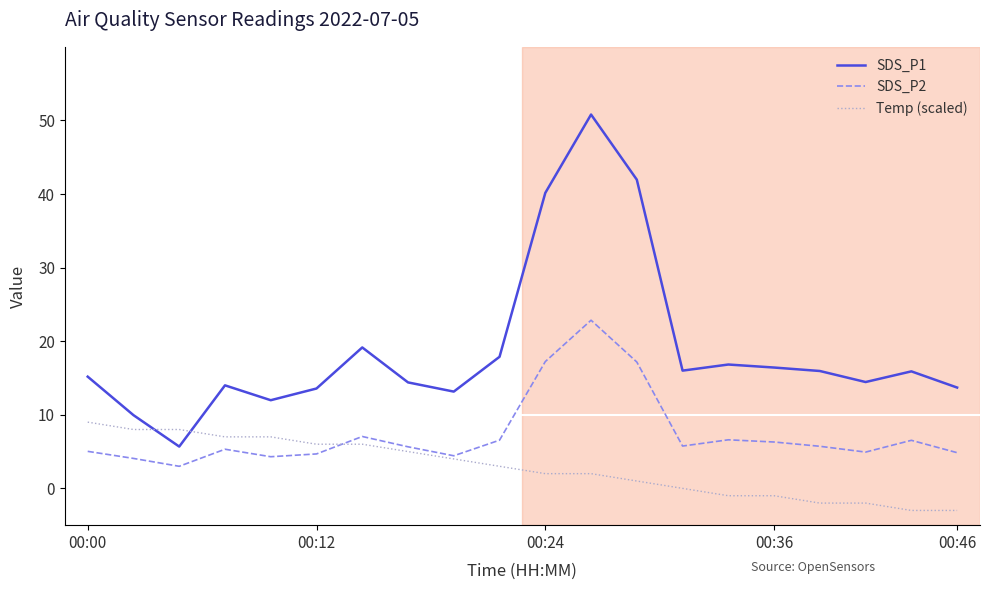

How many lines are shown in the chart?

3